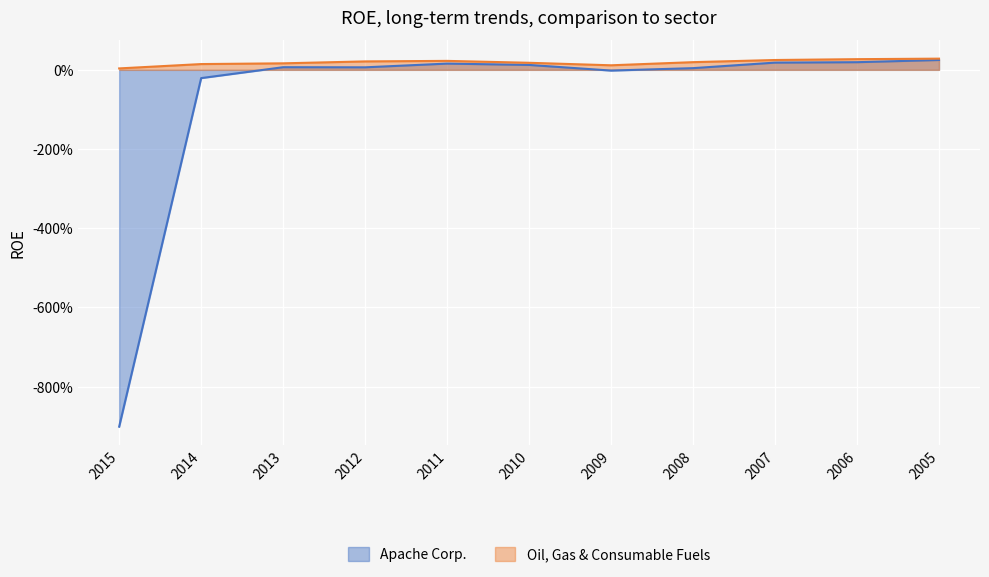

What is the value of the Oil, Gas & Consumable Fuels point at the 2nd from the left?

0.1